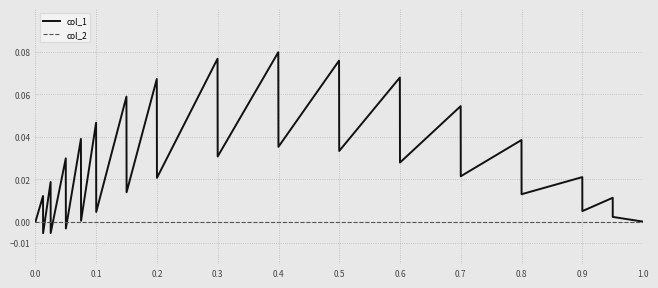

List the series in order of their peak value, lowest first.

col_2, col_1